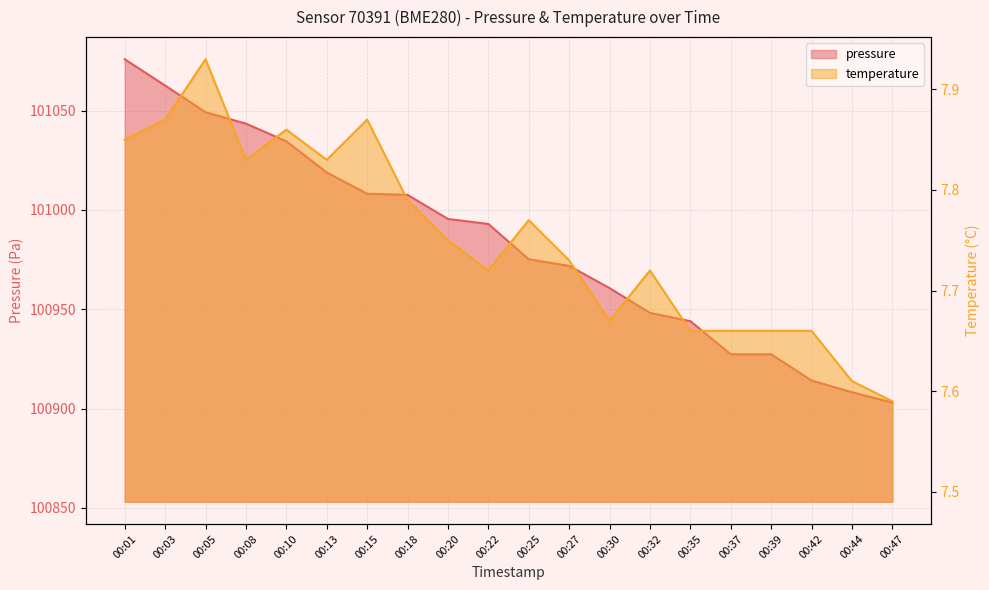

How many data points does each series have?

20